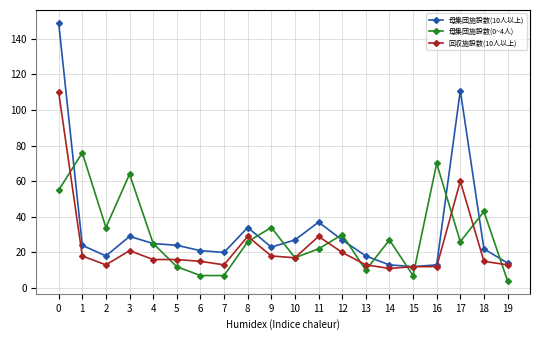

What is the average value of the 母集団施設数(10人以上) series?

33